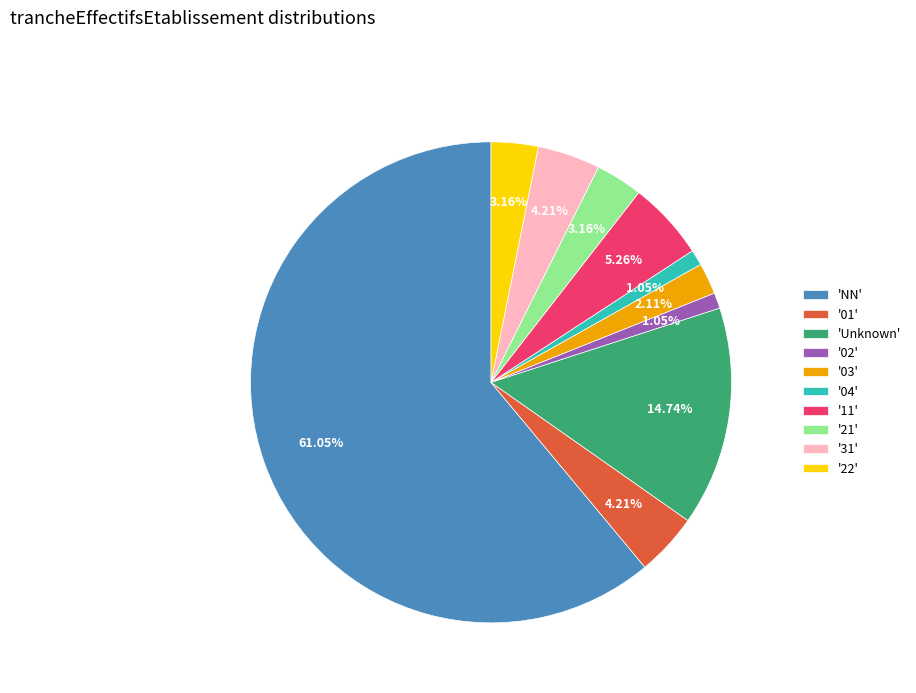

Is there any slice that represents more than half of the pie?

Yes